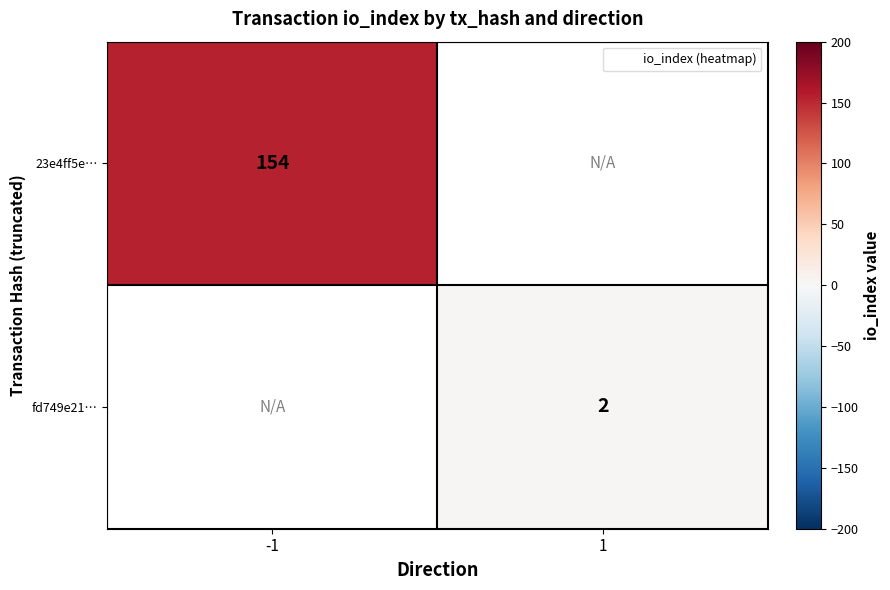

Which series has the largest range (max minus min)?

23e4ff5e…